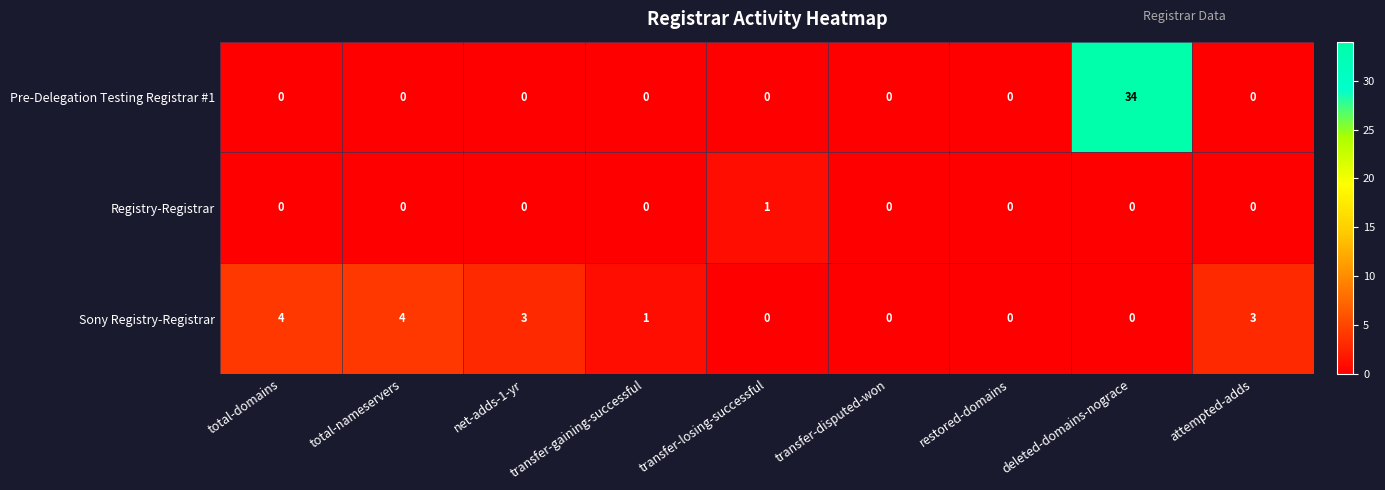

Which series has the largest total across all categories?

Pre-Delegation Testing Registrar #1